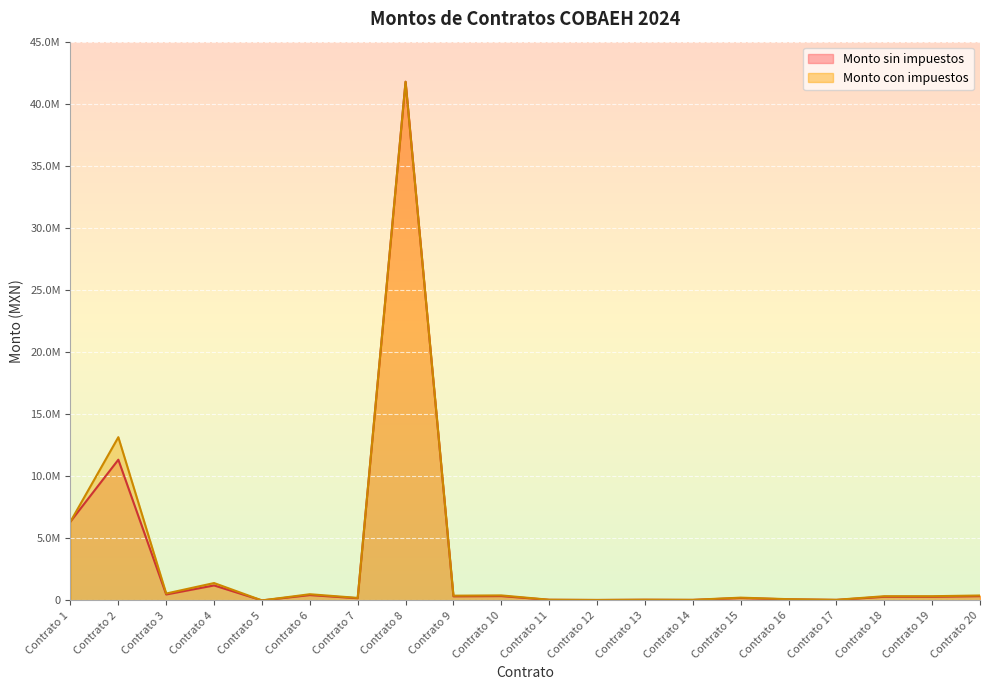

Where does the Monto con impuestos series first go above 340000?

Contrato 1